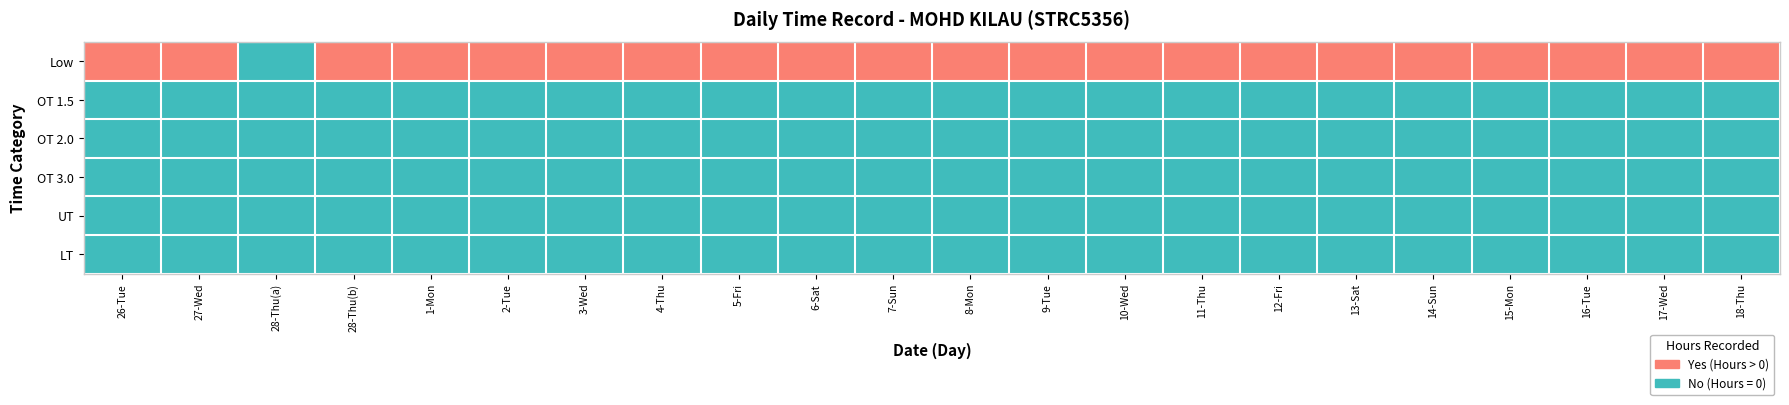

Rank the series at 17 from lowest to highest value.

OT 1.5, OT 2.0, OT 3.0, UT, LT, Low